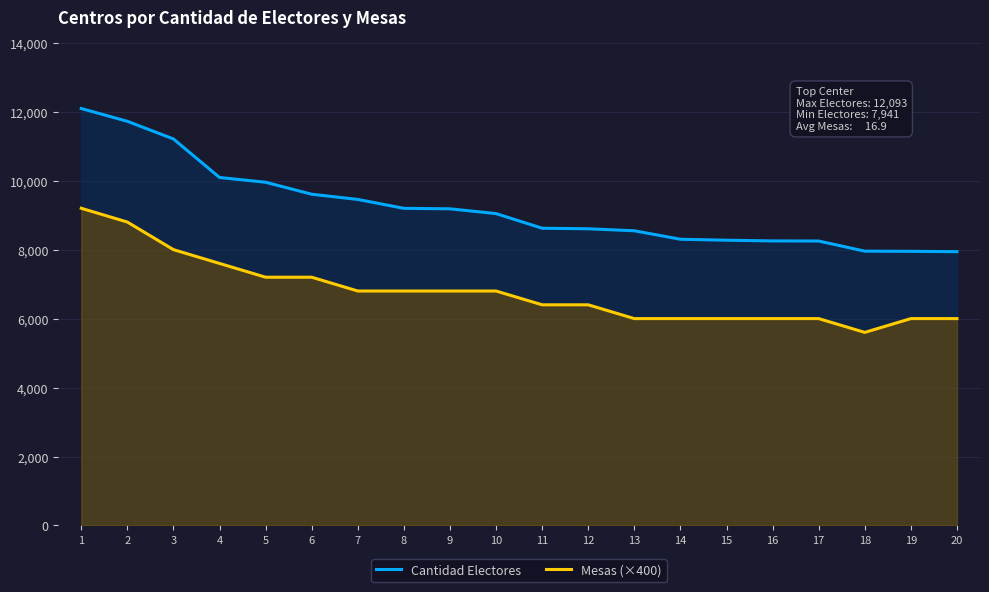

The Cantidad Electores series shows 9607 at 6. True or false?

True